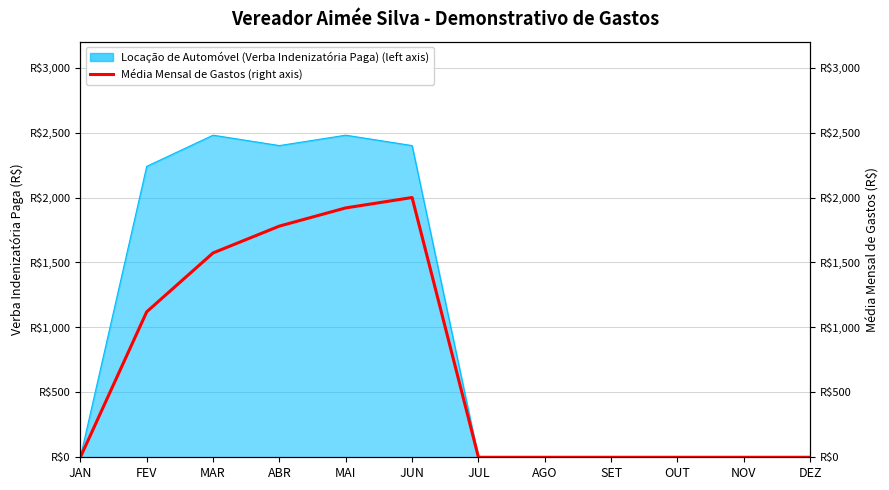

The chart shows a value of 1780.0 at ABR. True or false?

True